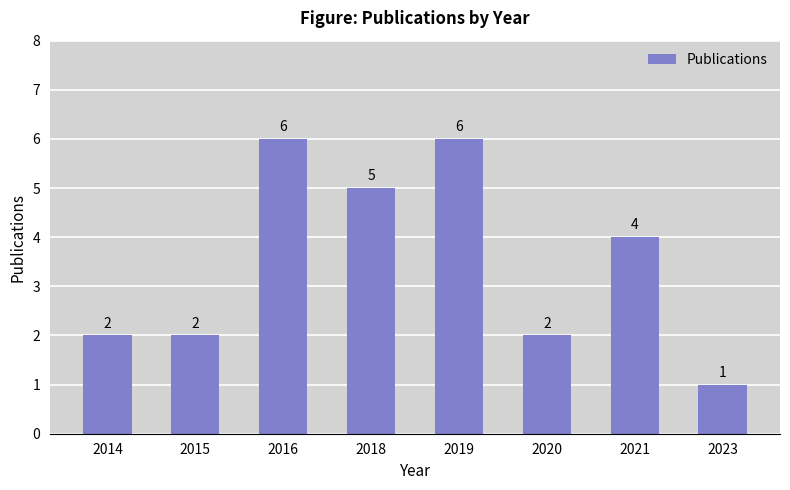

What is the difference between the values at 2018 and 2015?

3